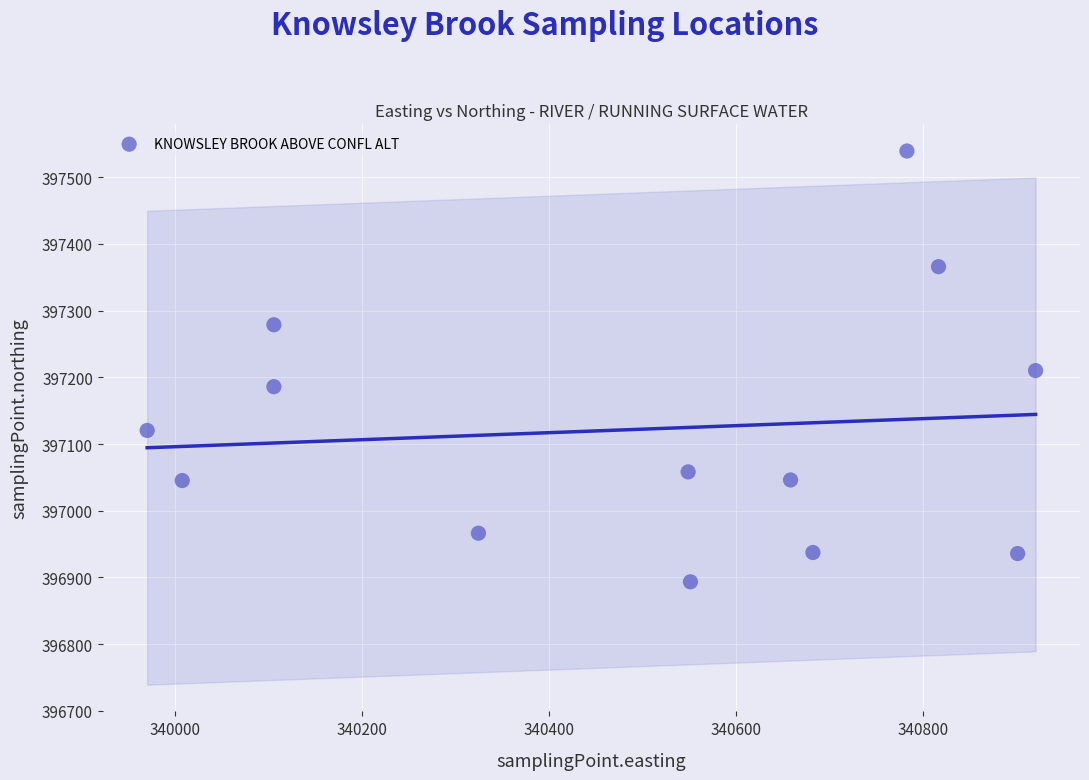

What is the range of X values (max minus min)?

949.3